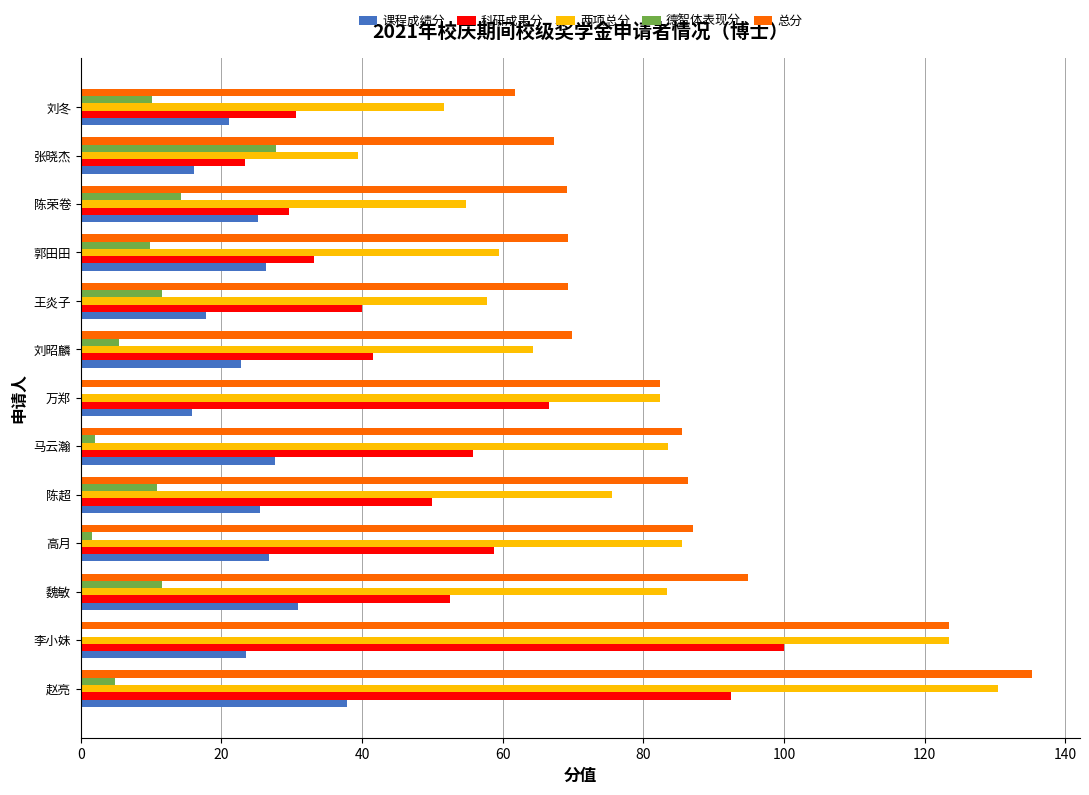

What is the maximum value for 总分?

135.3